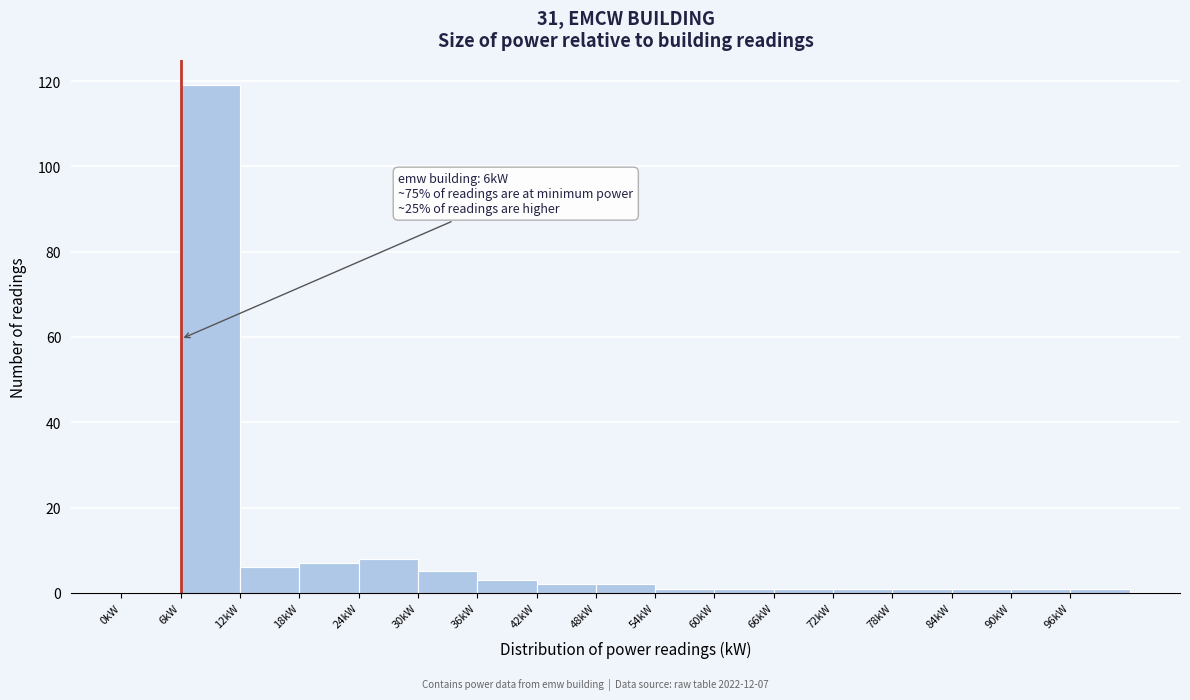

Which range on the x-axis has the tallest bar?

6 to 12